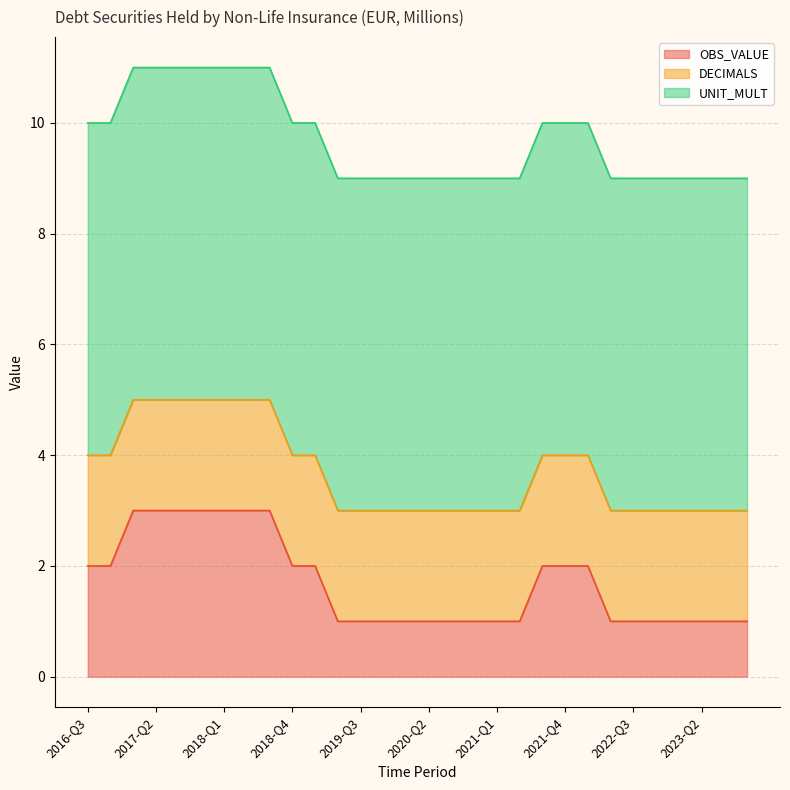

How many data points does each series have?

30